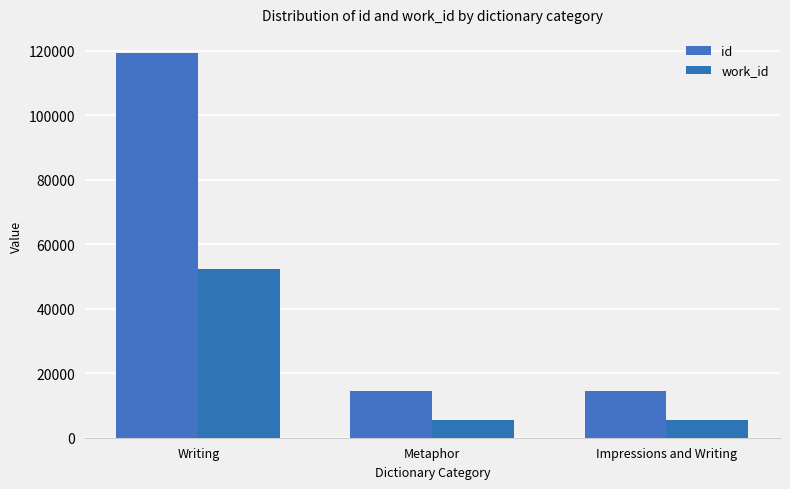

What are all the series names shown in the legend?

id, work_id